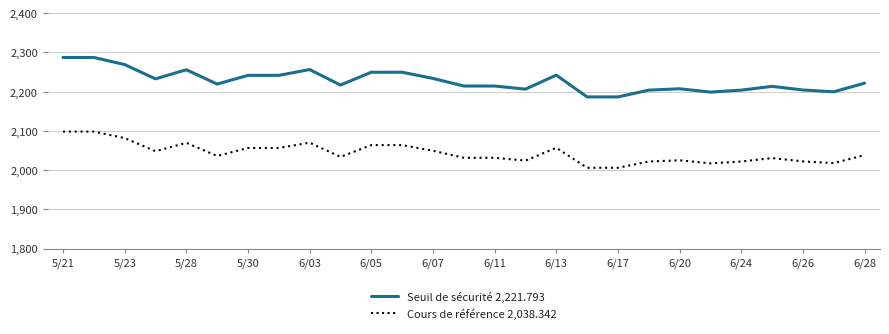

Which series has the largest range (max minus min)?

Seuil de sécurité 2,221.793